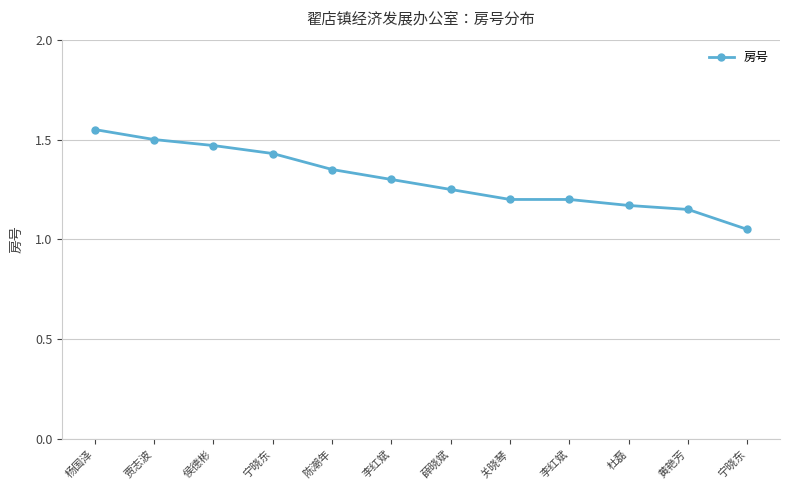

Count the number of categories in the chart.

12